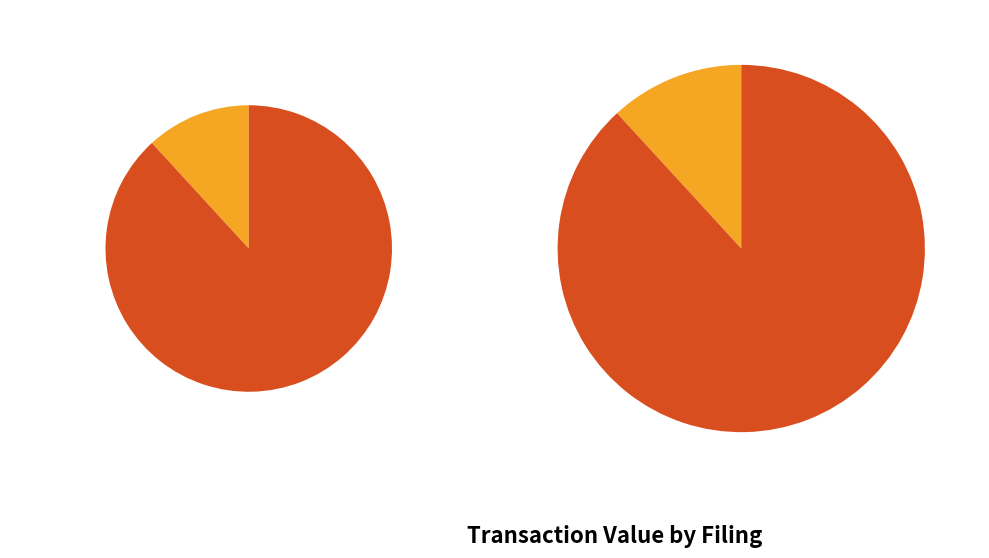

To the nearest percent, what is the combined percentage of wf-form4_163700172435009.xml and wf-form4_163951700120349.xml?

100%